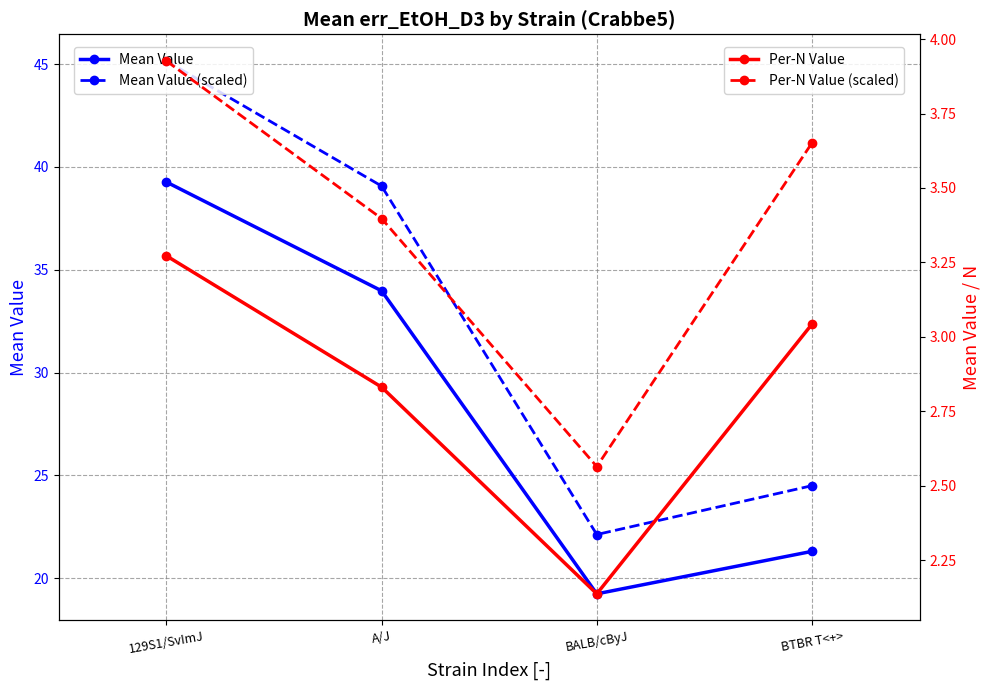

At which label is Per-N Value closest to 2?

BALB/cByJ